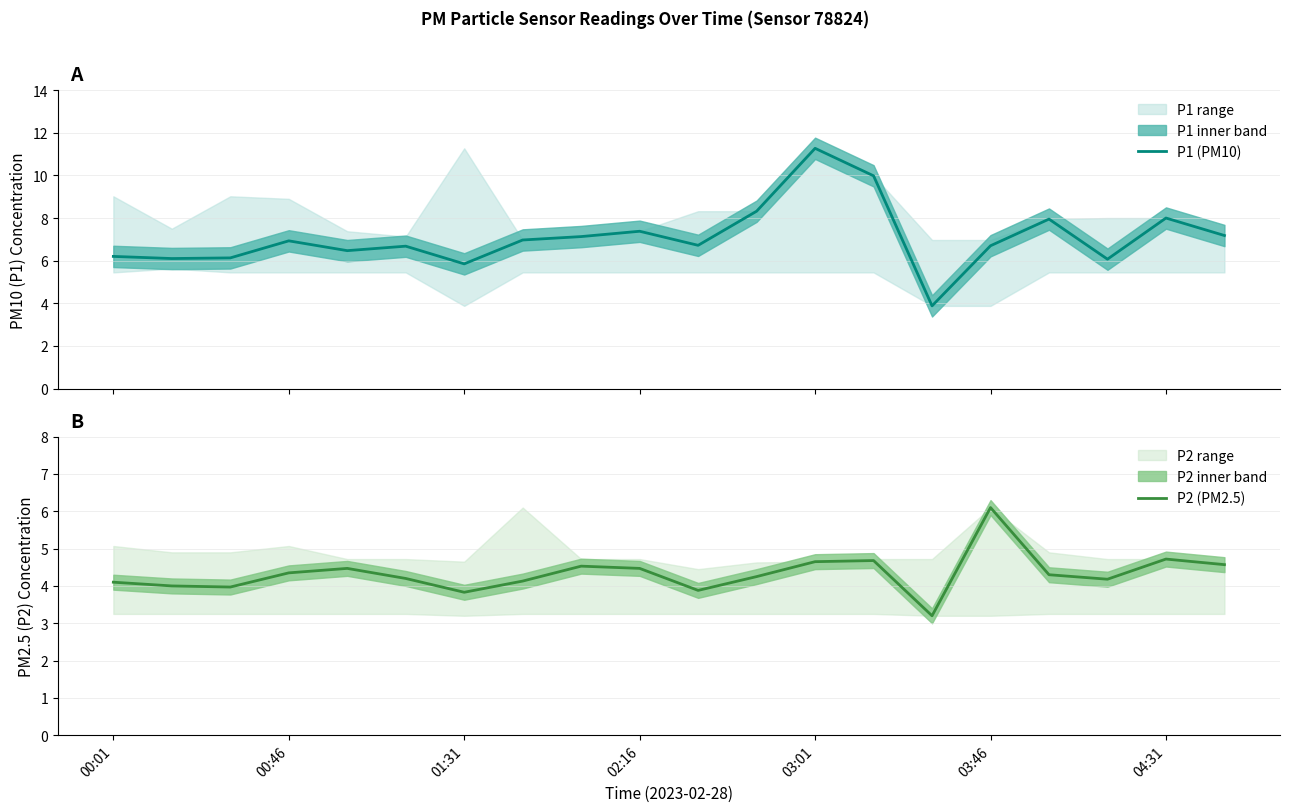

True or false: P2 (PM2.5) and P1 (PM10) cross at least once.

False